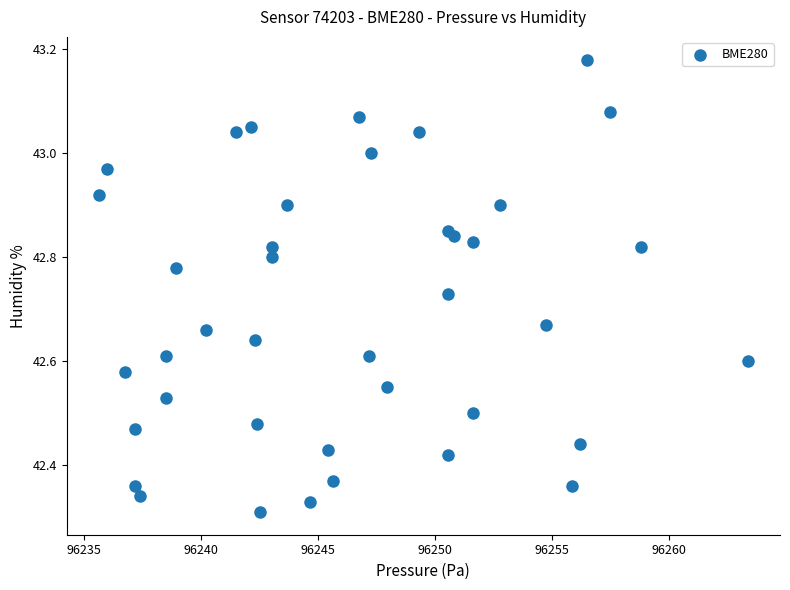

What is the range of X values (max minus min)?

27.7